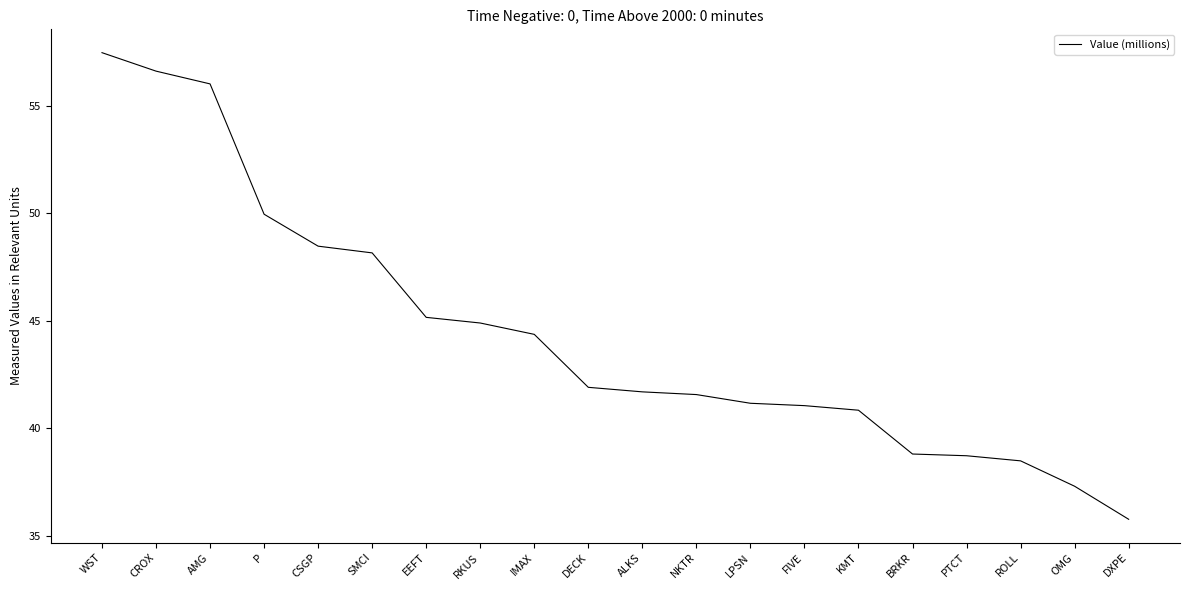

Which has a higher value, SMCI or DECK?

SMCI